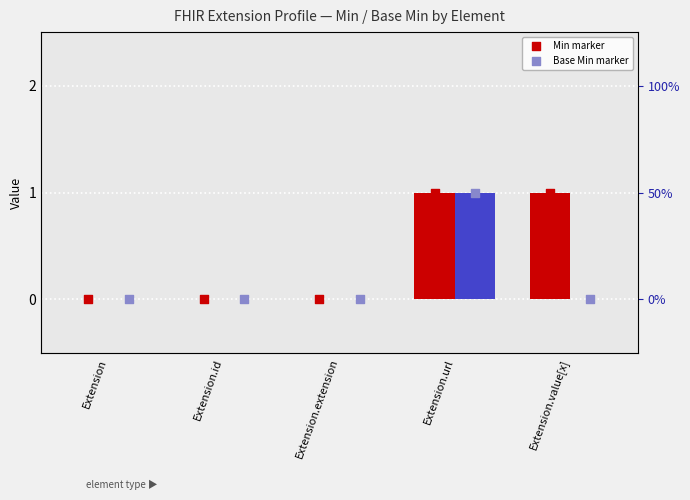

Is the value of Min at Extension.url greater than the value of Min marker at Extension.id?

Yes